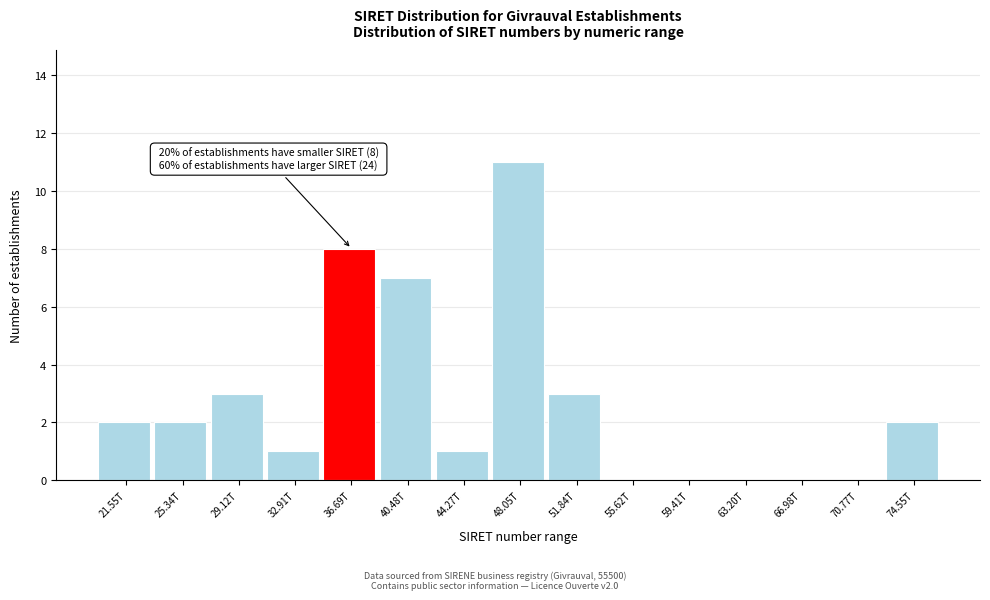

Reading right to left, list all the values displayed in this chart.

74.55T=2	70.77T=0	66.98T=0	63.20T=0	59.41T=0	55.62T=0	51.84T=3	48.05T=11	44.27T=1	40.48T=7	36.69T=8	32.91T=1	29.12T=3	25.34T=2	21.55T=2